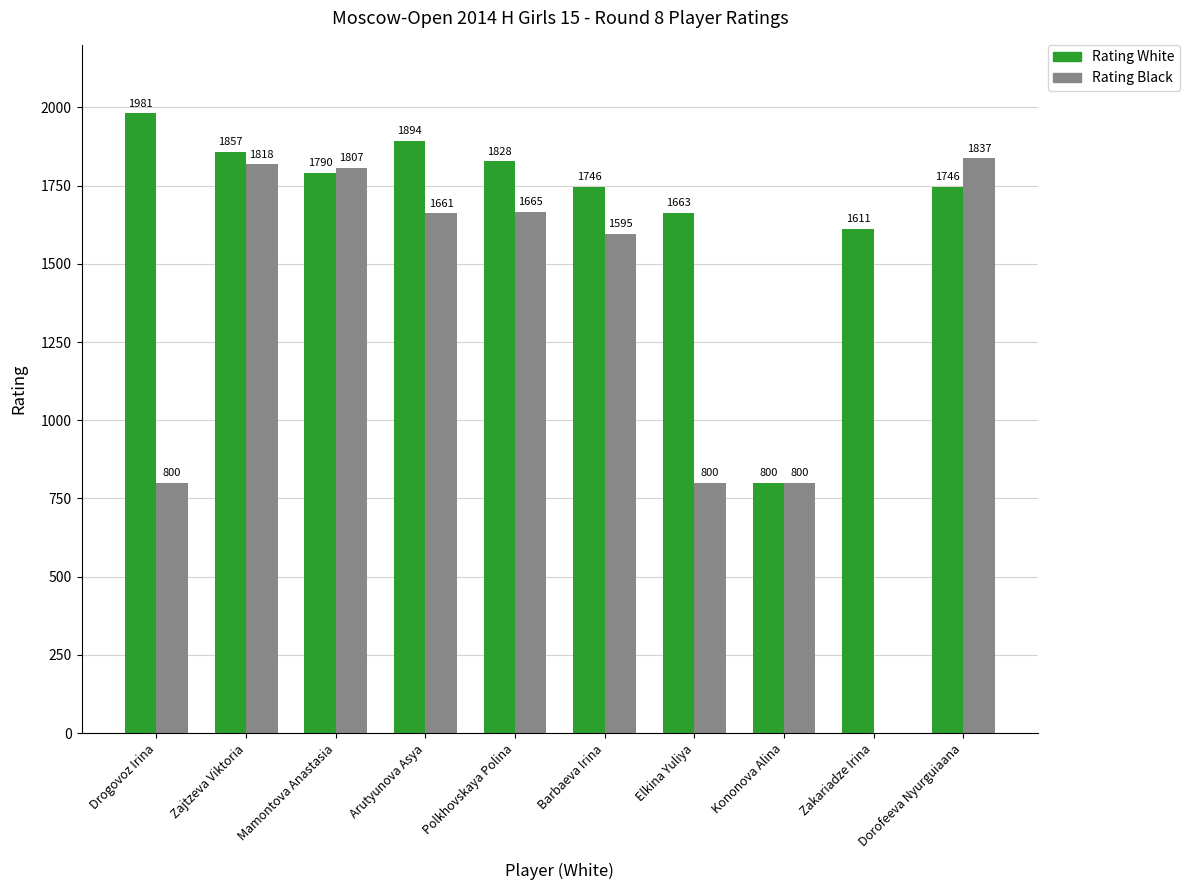

How many distinct data groups are displayed?

2